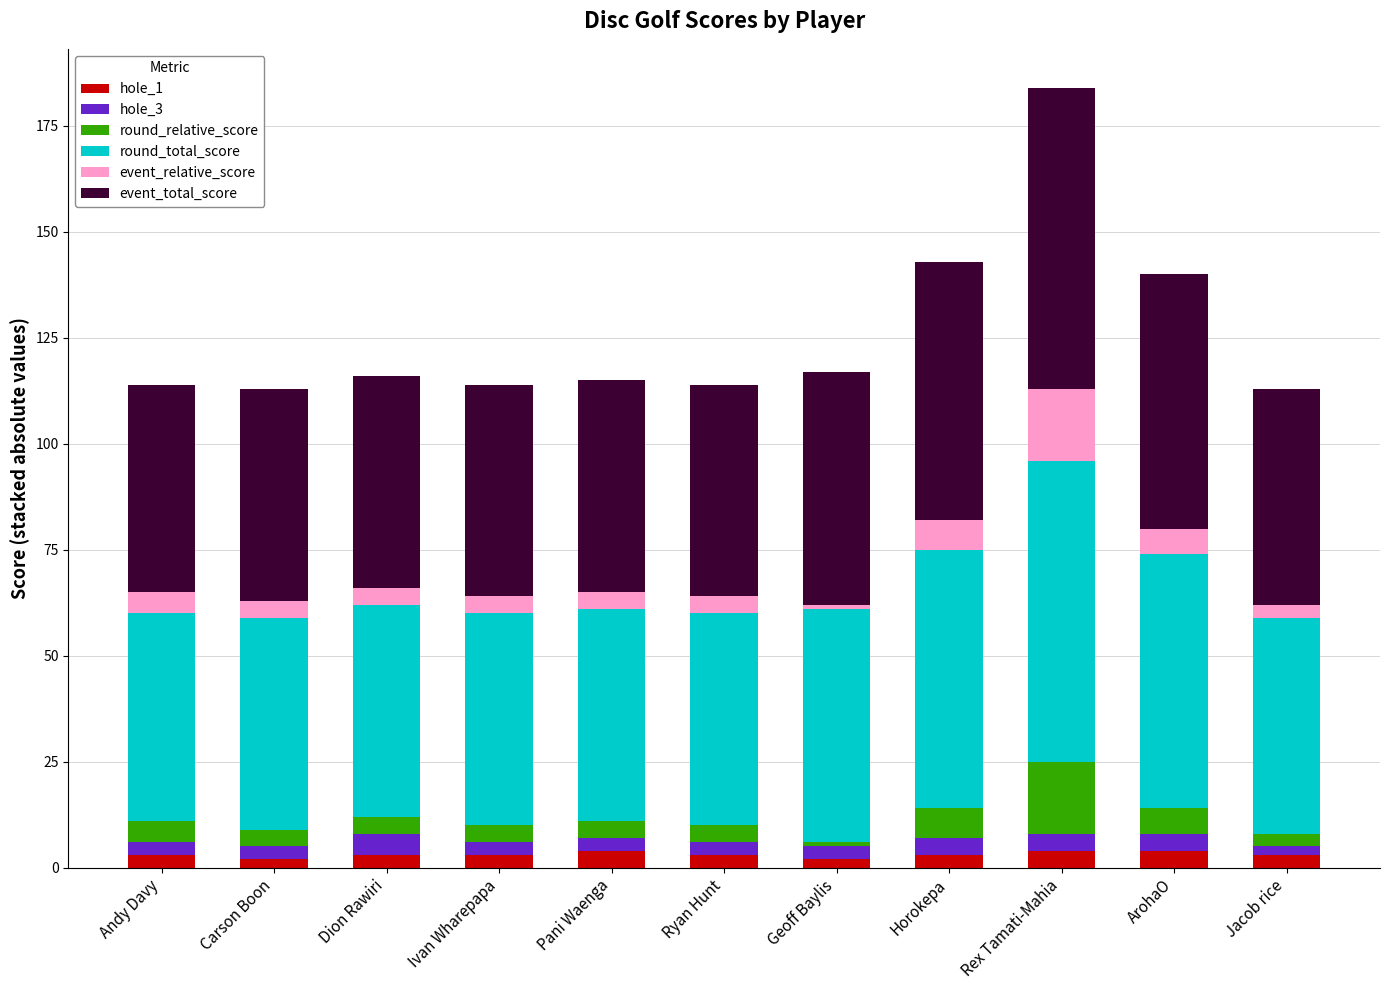

At which category is the sum across all series the highest?

Rex Tamati-Mahia